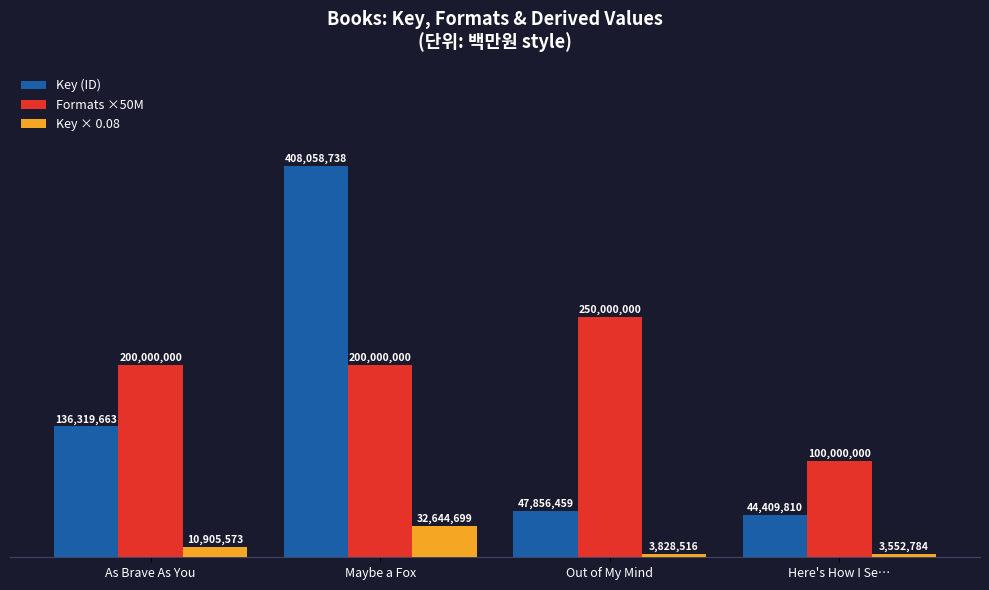

What are all the series names shown in the legend?

Key (ID), Formats ×50M, Key × 0.08